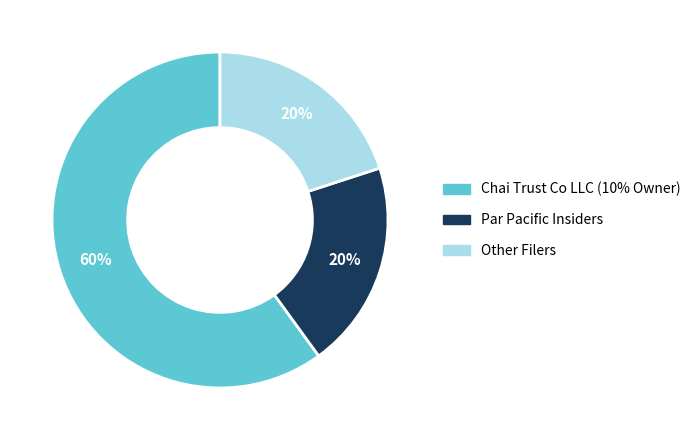

To the nearest percent, what percentage of the pie is Other Filers?

20%